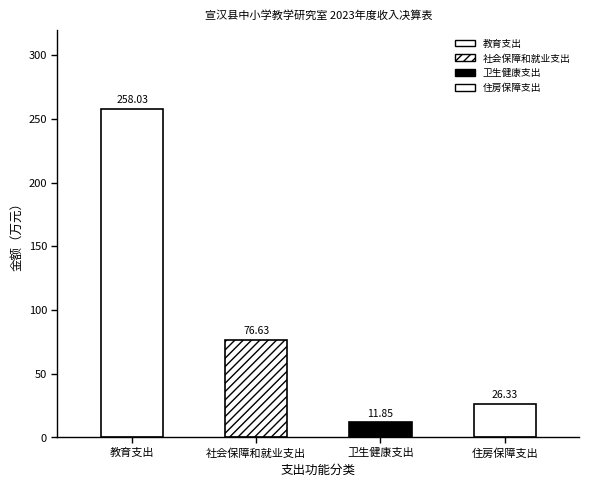

The chart shows a value of 125.3 at 社会保障和就业支出. True or false?

False